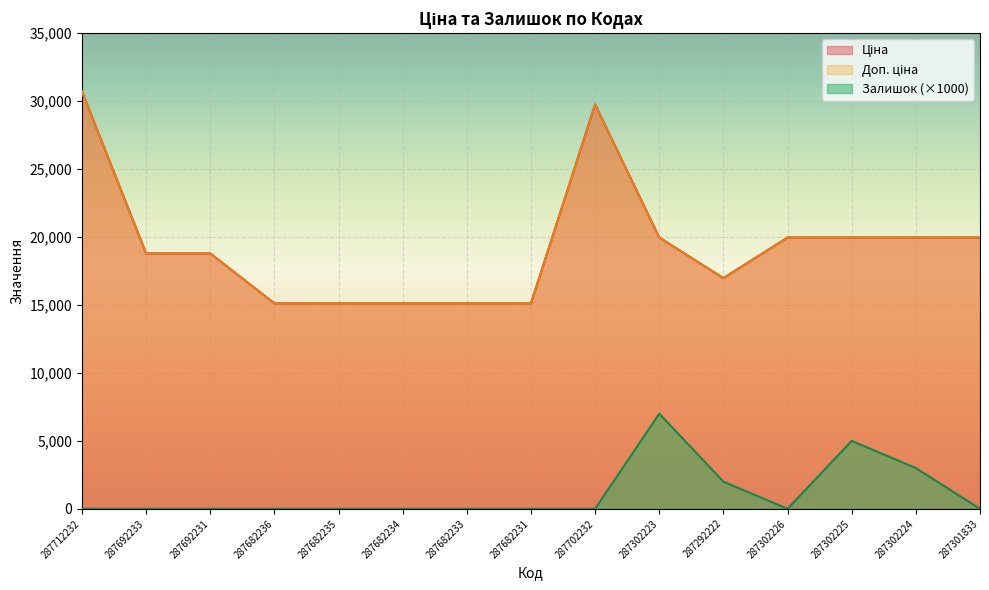

Which has a higher value, 287682234 or 287301833?

287301833